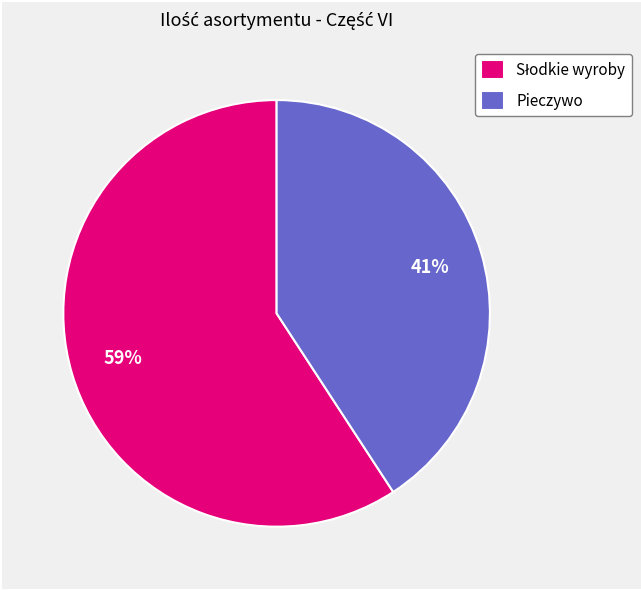

Is there a majority slice in this chart?

Yes